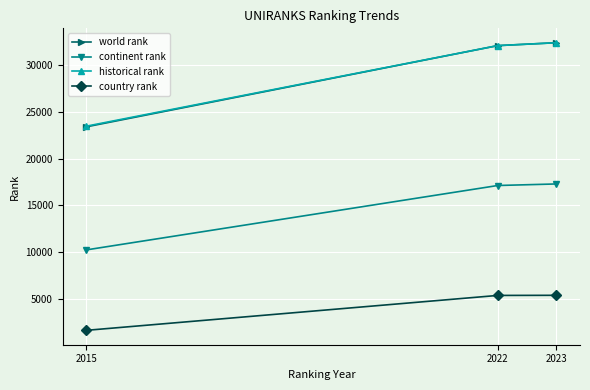

What value does the historical rank series have at 2023, to the nearest 50?

32400